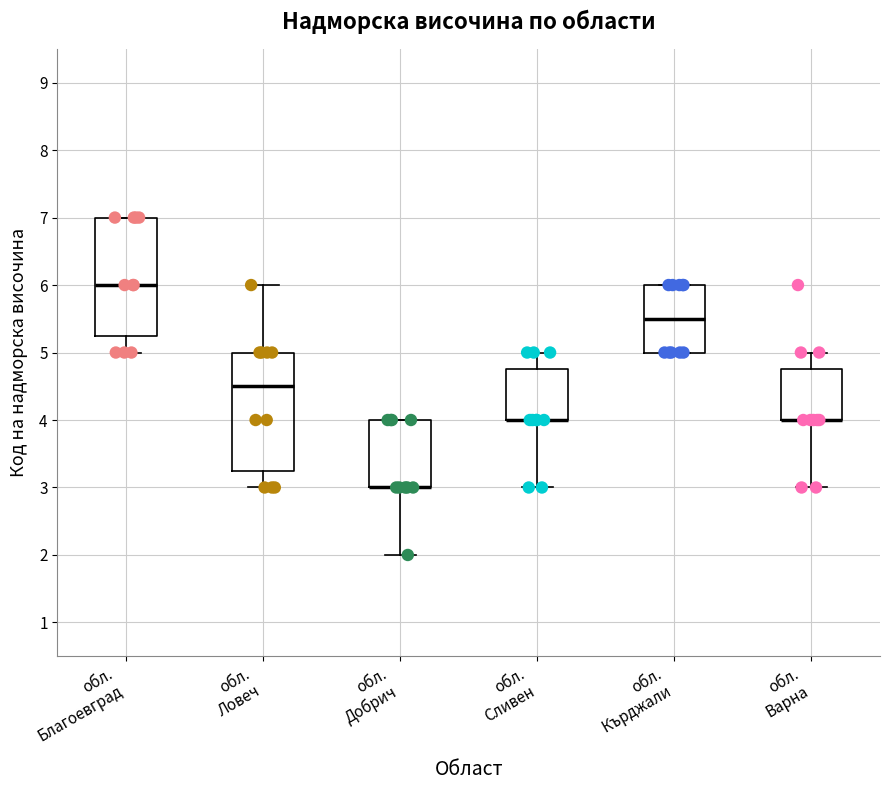

Where does the median line of the box for обл. Благоевград sit on the y-axis? The values are not printed on the chart, so give them approximately, as read against the axis.

6.0